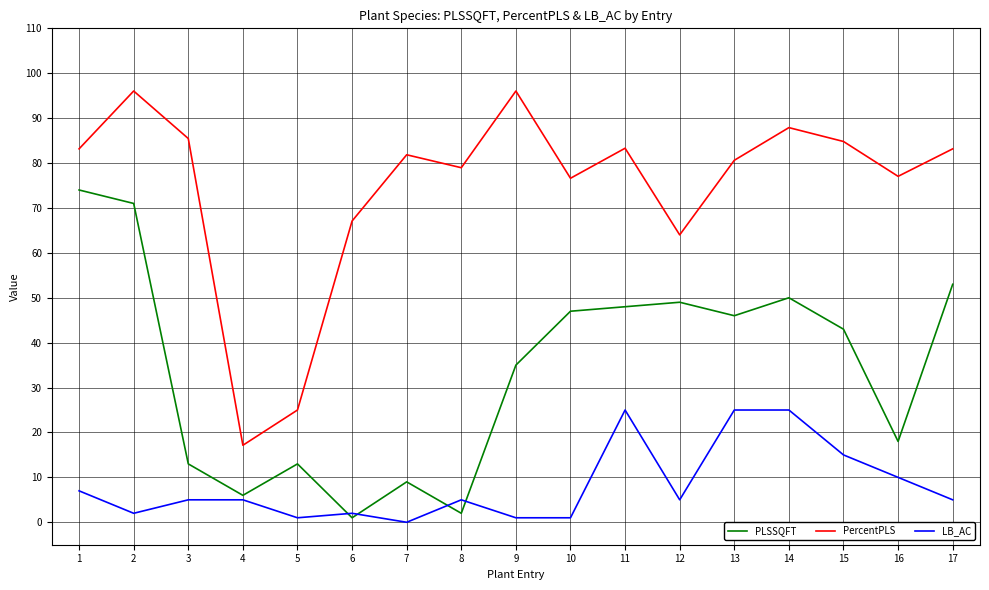

Which series has the widest spread of values?

PercentPLS